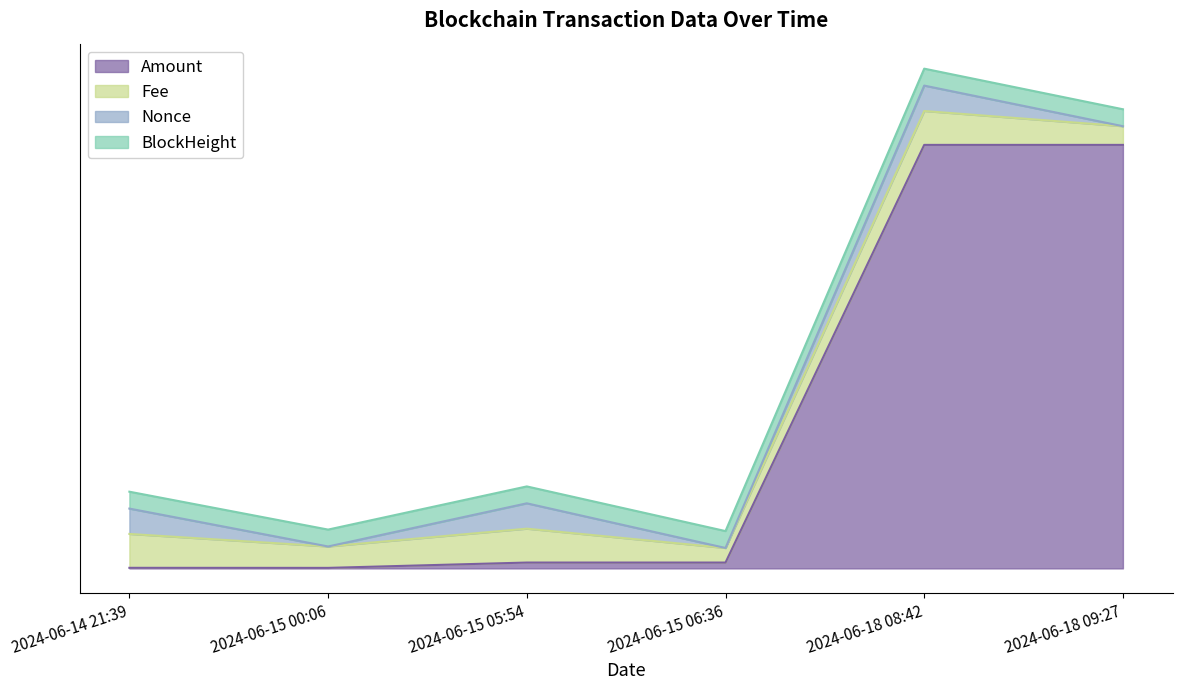

What is the label of the 2nd point from the right?

2024-06-18 08:42